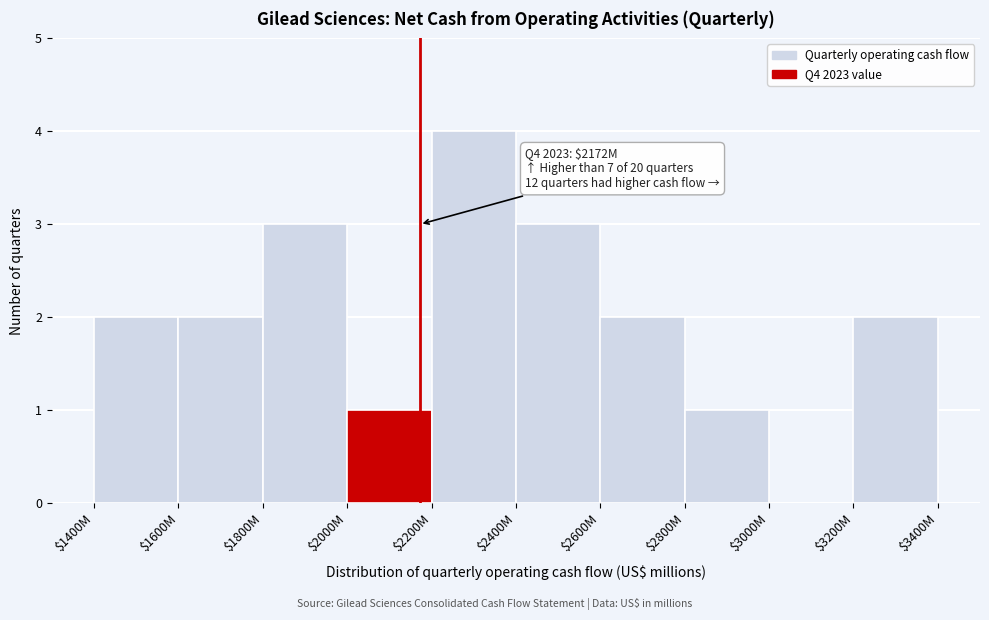

What is the maximum value shown in the chart?

4